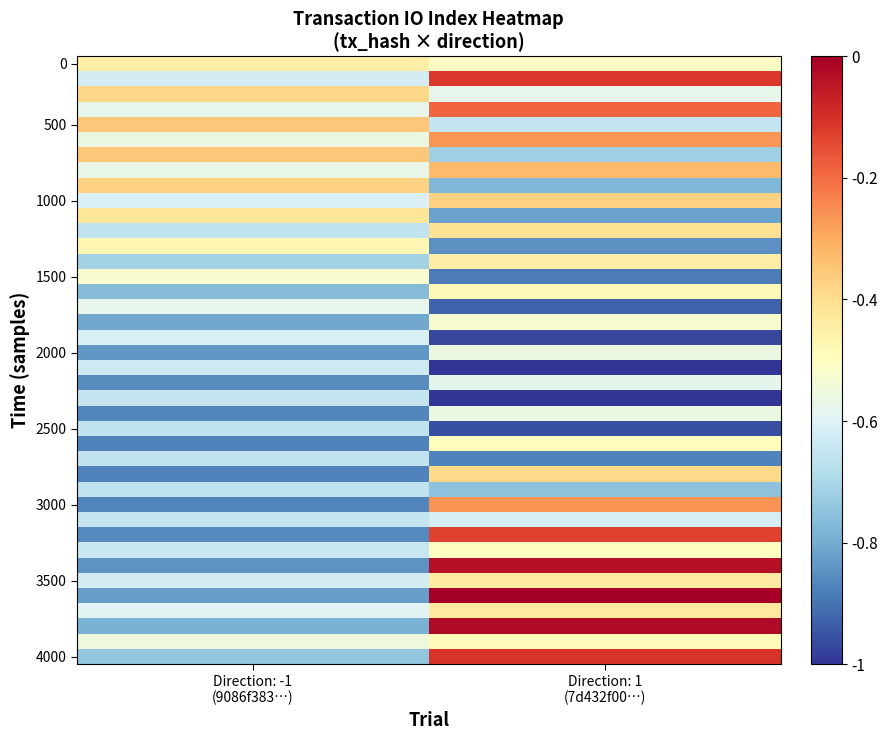

Which category has the lowest value across all series?

Direction: 1
(7d432f00…)